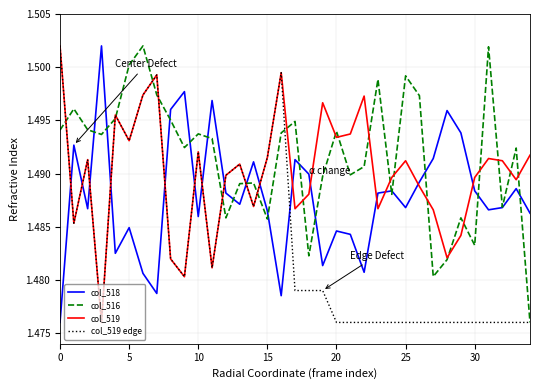

At how many categories does at least one series exceed 1?

35